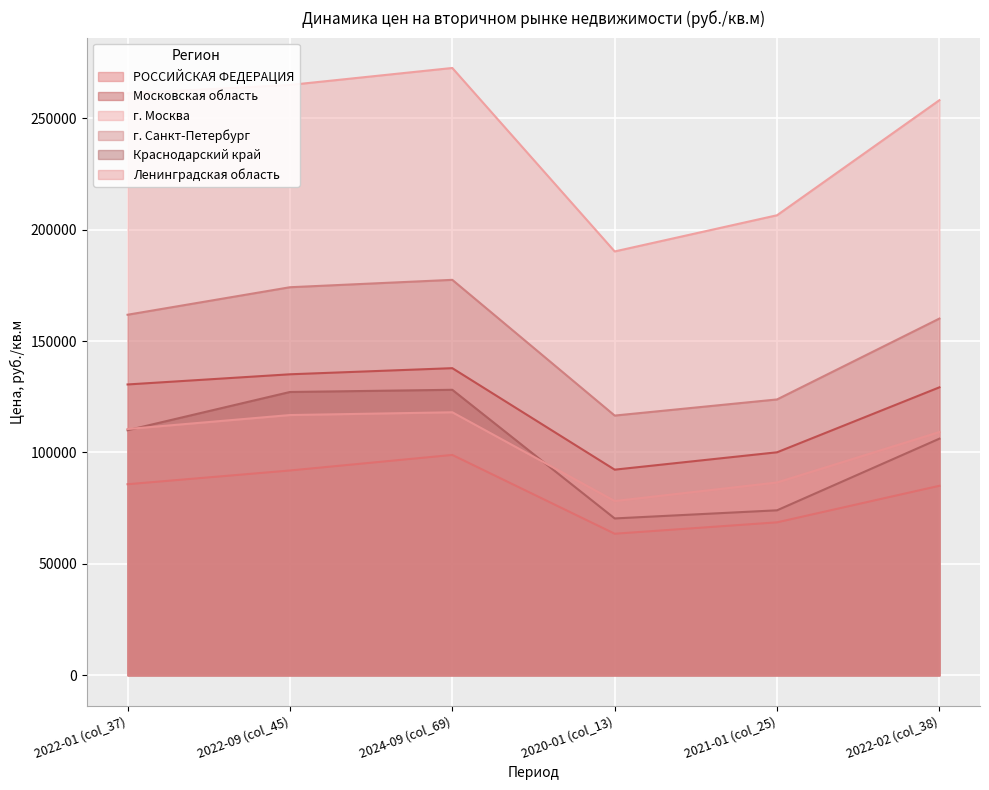

In Краснодарский край, how many points are lower than both neighbors (excluding endpoints)?

1